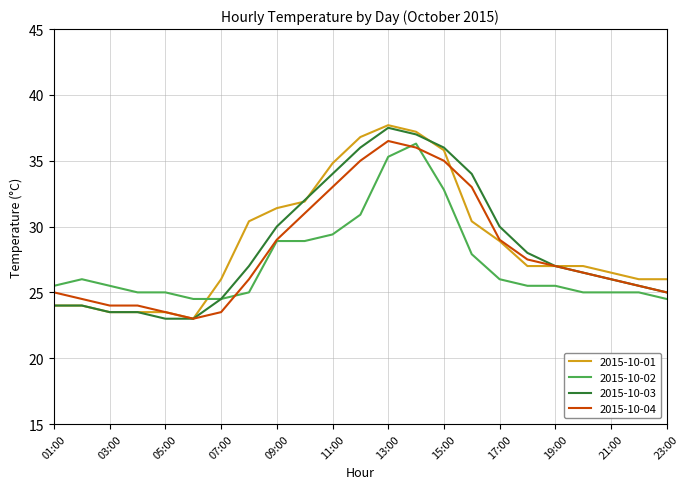

What is the maximum value for 2015-10-03?

37.5